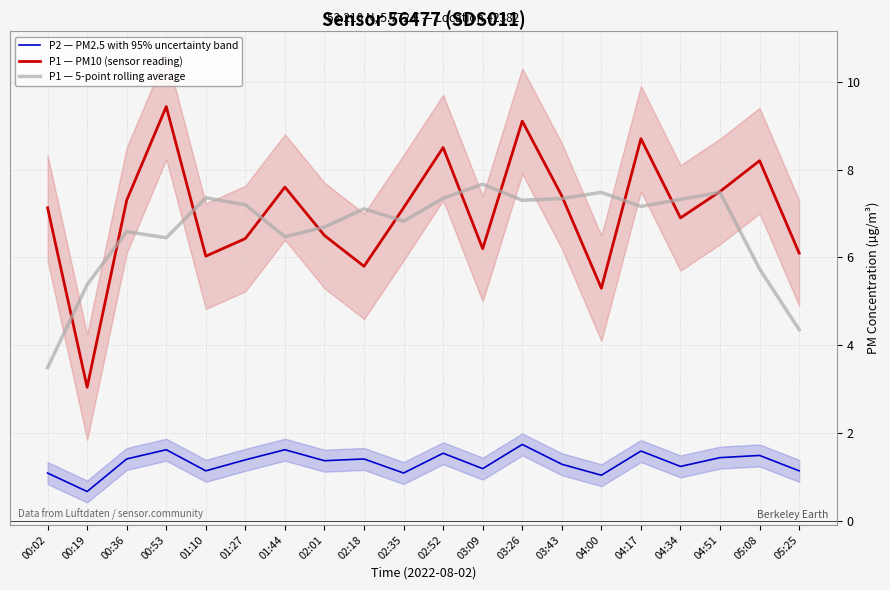

What is the label of the 19th point from the right?

00:19